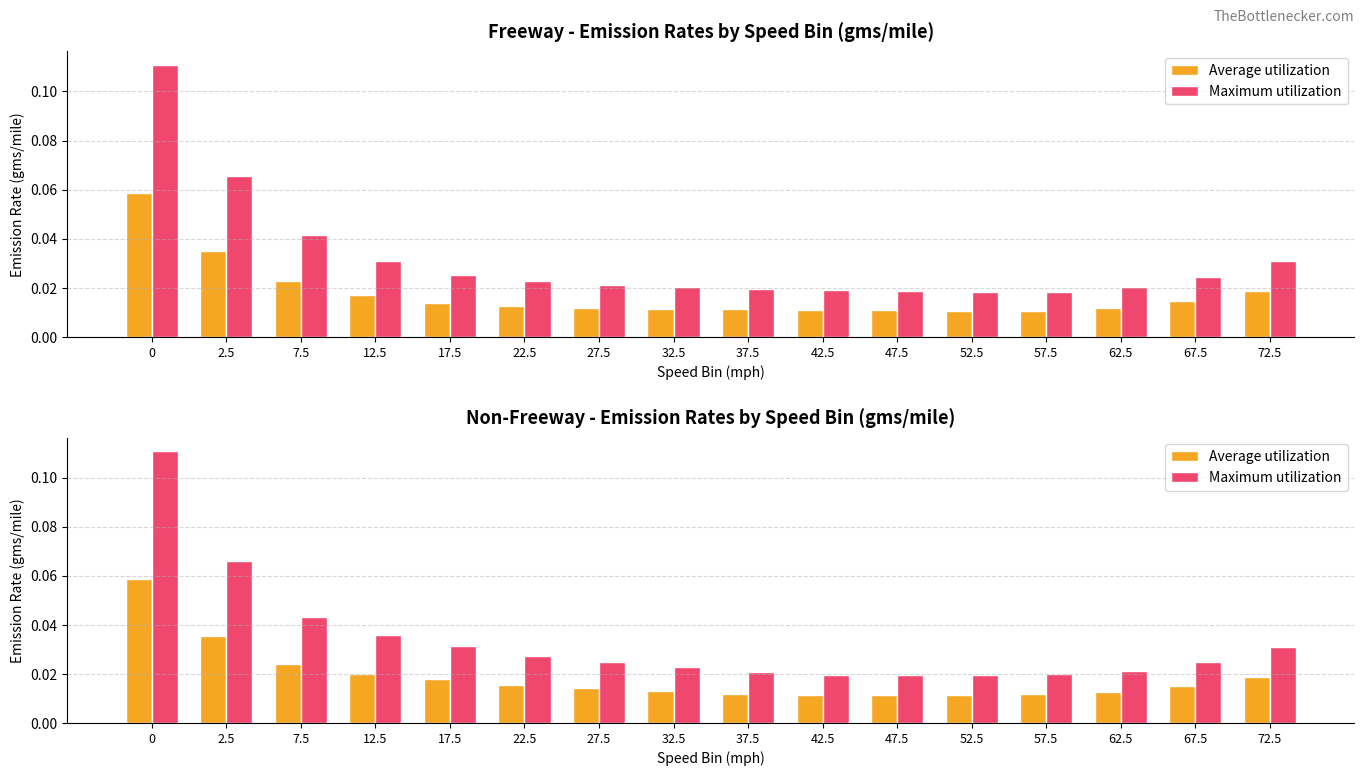

Between 42.5 and 52.5, which series saw the biggest shift?

Maximum utilization